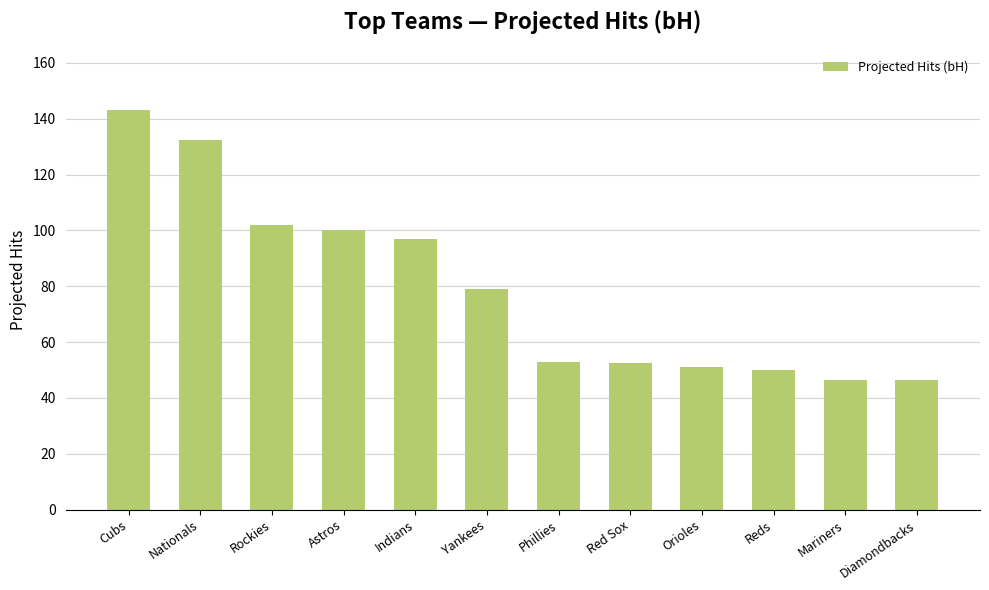

What is the difference between the second highest and minimum values?

85.7